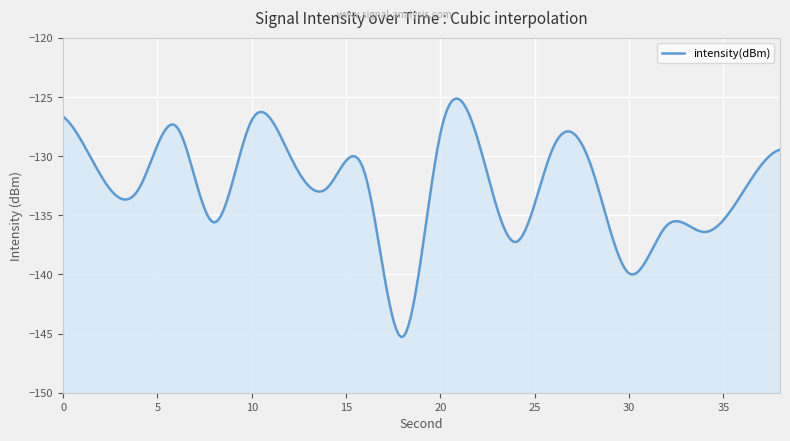

Reading left to right, list all the values displayed in this chart.

0=-126.7	2=-131.6	4=-132.8	6=-127.5	8=-135.6	10=-126.9	12=-129.9	14=-132.7	16=-131.5	18=-145.3	20=-128.1	22=-128.7	24=-137.3	26=-129.2	28=-130.9	30=-139.9	32=-135.9	34=-136.4	36=-133.1	38=-129.5